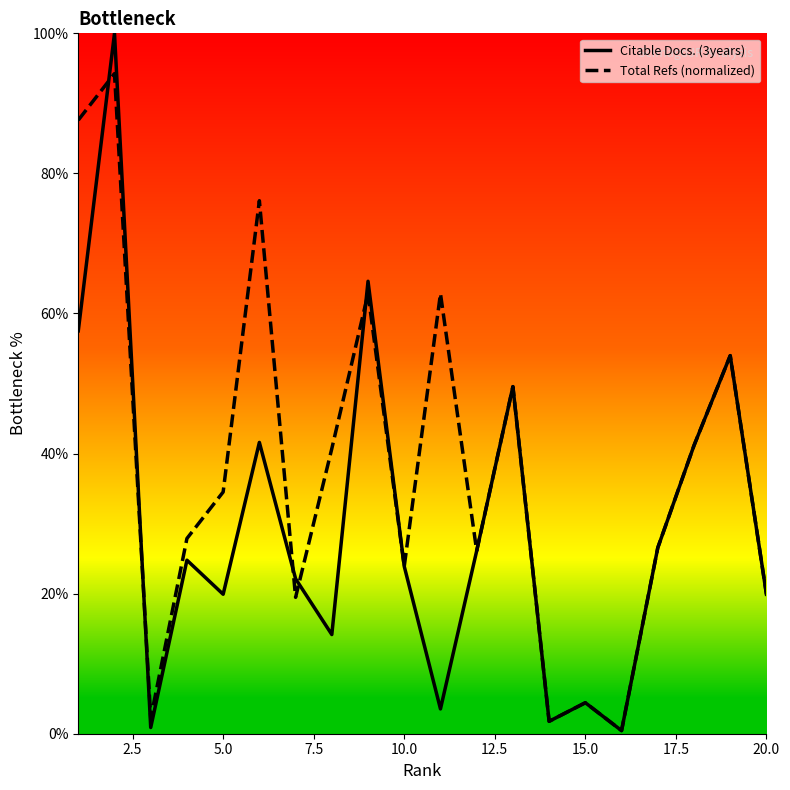

What is the sum of all Citable Docs. (3years) values?

596.9